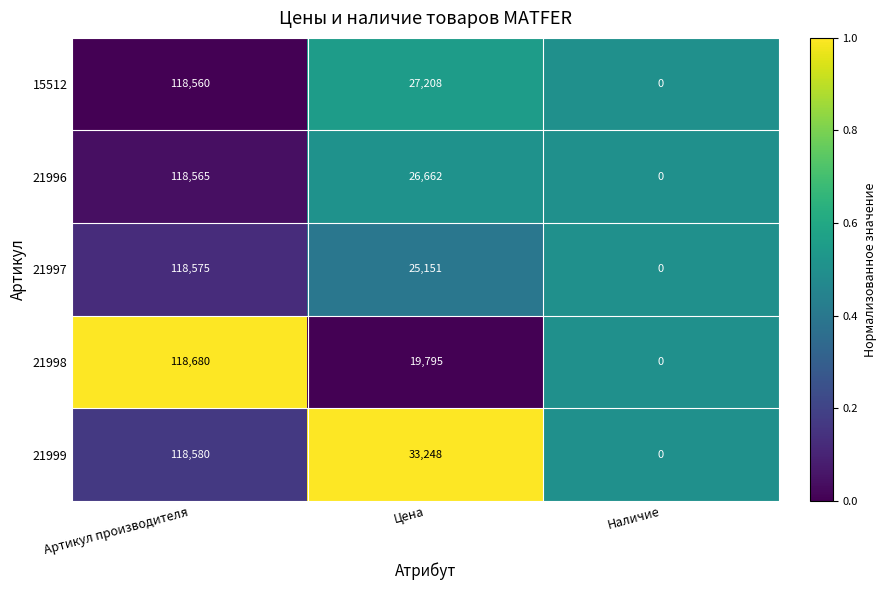

What is the difference between the 21997 values at Артикул производителя and Цена?

93424